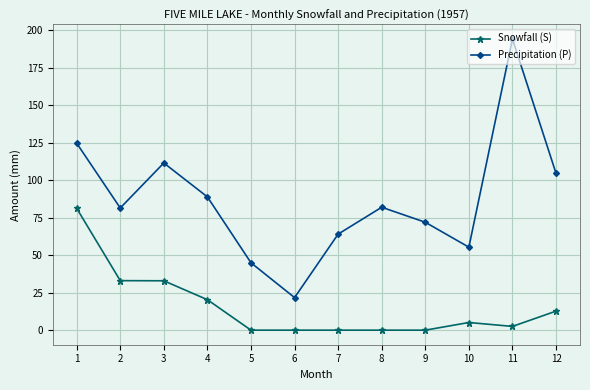

At which label is Precipitation (P) closest to 107?

12